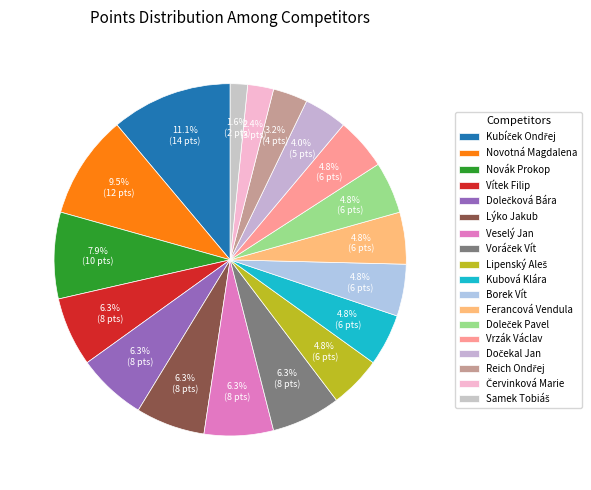

How many slices are in this pie chart?

18